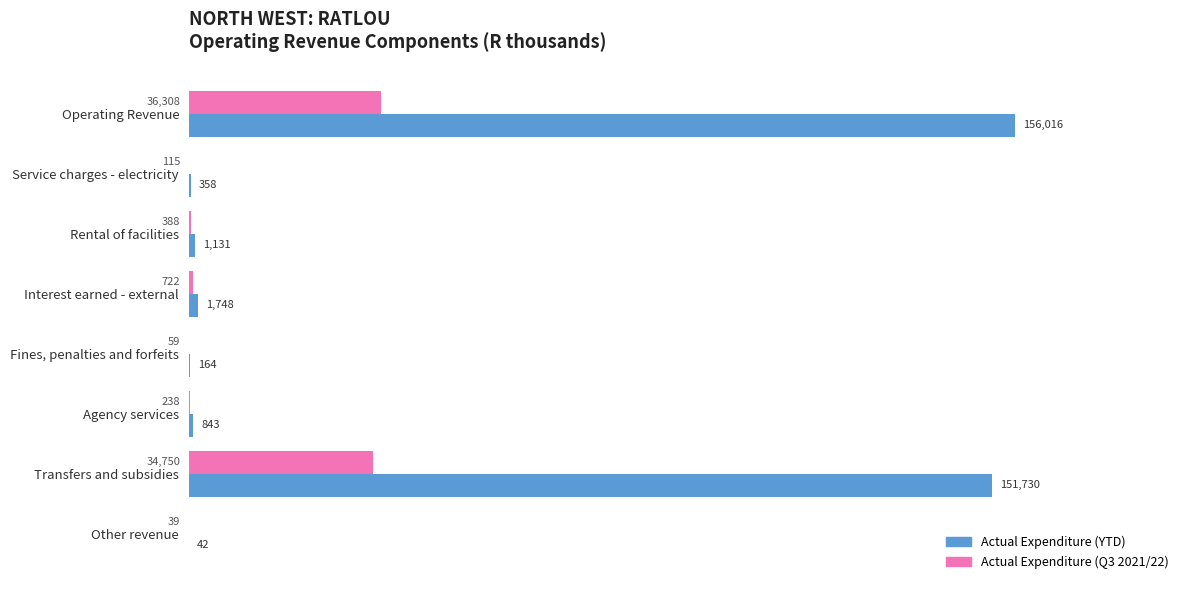

What is the sum of all Actual Expenditure (YTD) values?

312032.0